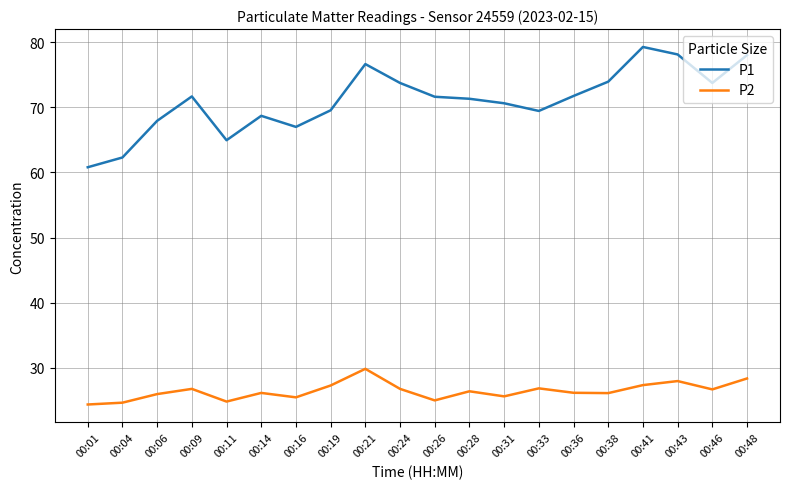

Which series has the largest total across all categories?

P1